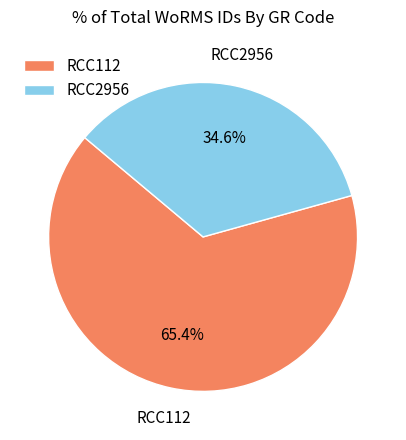

To the nearest percent, what is the difference between the RCC2956 and RCC112 slice percentages?

31%